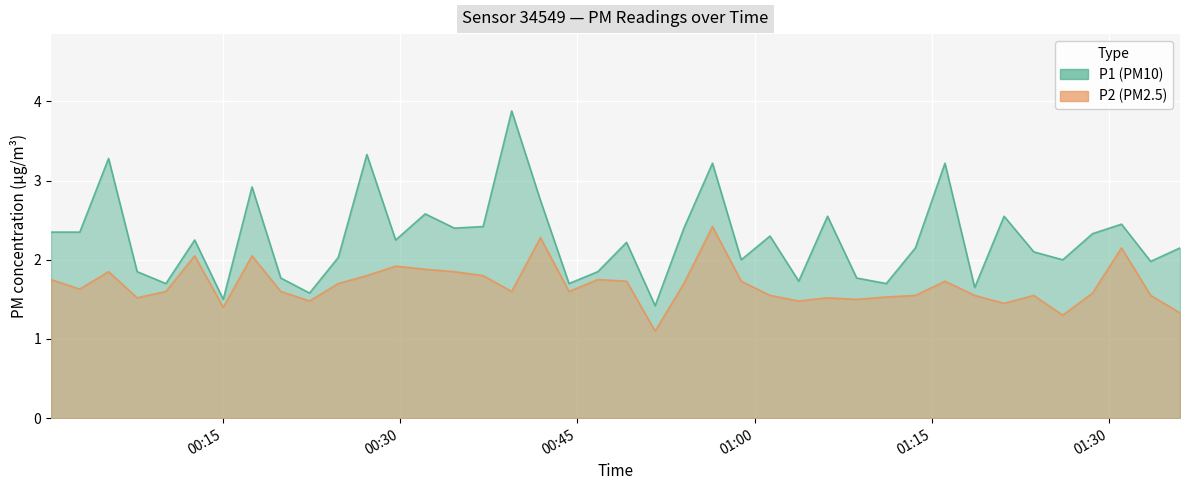

Reading right to left, what are all the values shown in this chart?

P1: 2.1	2.0	2.5	2.3	2.0	2.1	2.5	1.6	3.2	2.1	1.7	1.8	2.5	1.7	2.3	2.0	3.2	2.4	1.4	2.2	1.9	1.7	2.8	3.9	2.4	2.4	2.6	2.2	3.3	2.0	1.6	1.8	2.9	1.5	2.2	1.7	1.9	3.3	2.4	2.4
P2: 1.3	1.6	2.1	1.6	1.3	1.6	1.4	1.6	1.7	1.6	1.5	1.5	1.5	1.5	1.6	1.7	2.4	1.7	1.1	1.7	1.8	1.6	2.3	1.6	1.8	1.9	1.9	1.9	1.8	1.7	1.5	1.6	2.0	1.4	2.0	1.6	1.5	1.9	1.6	1.8